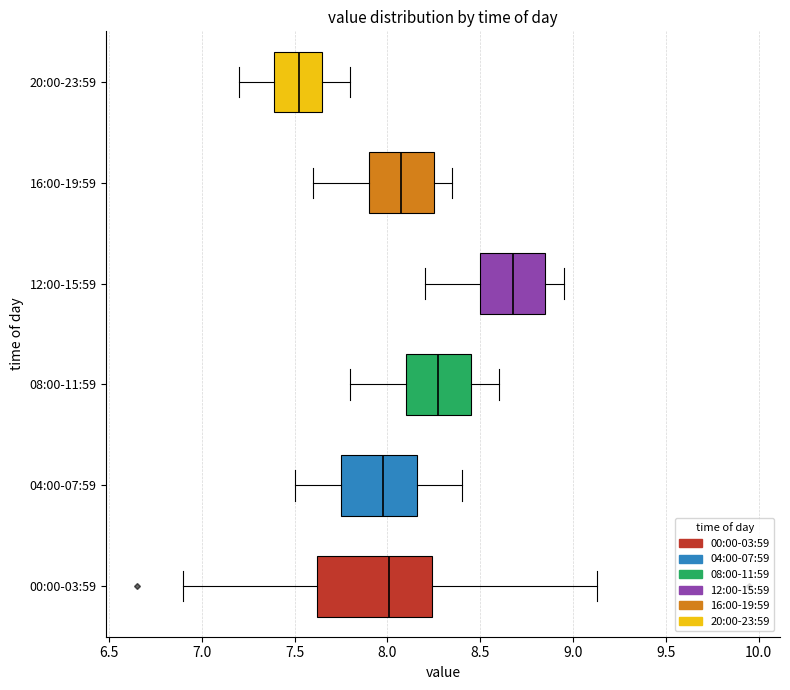

Reading bottom to top, transcribe this box plot: for each box, give where its median line is, the range the box spans, and where its two whiskers end, as read against the x-axis. The values are not printed on the chart, so give them approximately, as read against the axis.

00:00-03:59: median 8.00, box 7.60 to 8.25, whiskers 6.90 to 9.15
04:00-07:59: median 8.00, box 7.75 to 8.15, whiskers 7.50 to 8.40
08:00-11:59: median 8.30, box 8.10 to 8.45, whiskers 7.80 to 8.60
12:00-15:59: median 8.70, box 8.50 to 8.85, whiskers 8.20 to 8.95
16:00-19:59: median 8.10, box 7.90 to 8.25, whiskers 7.60 to 8.35
20:00-23:59: median 7.55, box 7.40 to 7.65, whiskers 7.20 to 7.80